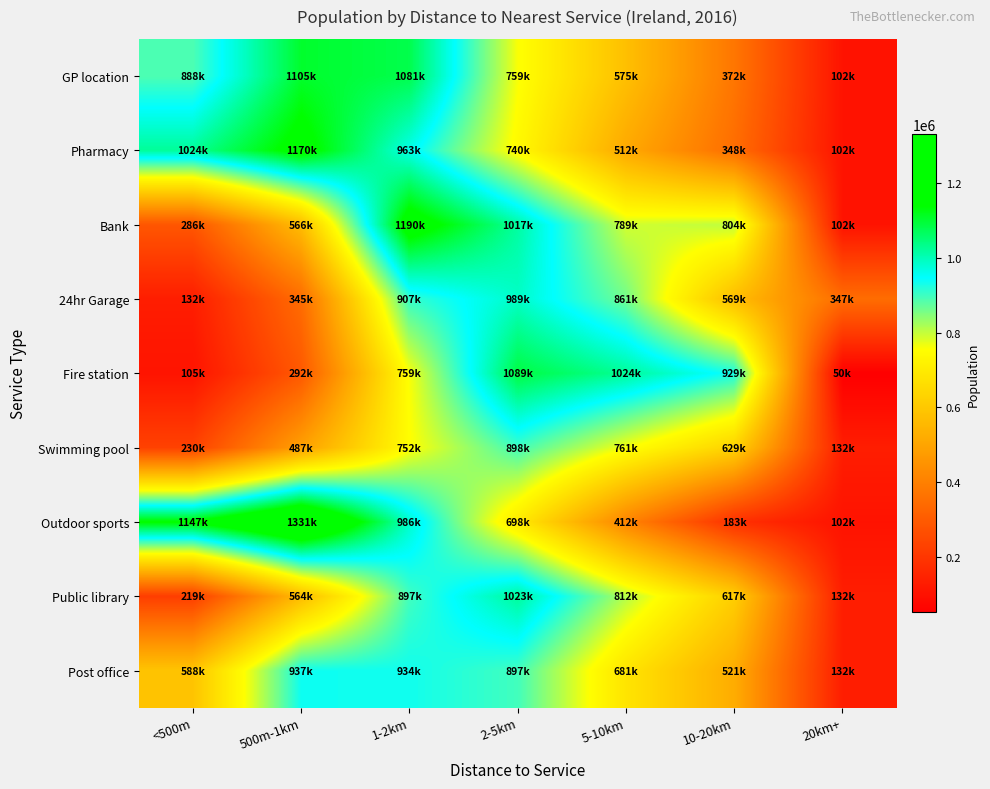

Reading left to right, what are all the values shown in this chart?

GP location: <500m=888958	500m-1km=1105264	1-2km=1081387	2-5km=759890	5-10km=575580	10-20km=372552	20km+=102624
Pharmacy: <500m=1024363	500m-1km=1170303	1-2km=963315	2-5km=740960	5-10km=512480	10-20km=348444	20km+=102624
Bank: <500m=286445	500m-1km=566954	1-2km=1190498	2-5km=1017820	5-10km=789432	10-20km=804492	20km+=102624
24hr Garage: <500m=132214	500m-1km=345101	1-2km=907515	2-5km=989320	5-10km=861230	10-20km=569498	20km+=347038
Fire station: <500m=105537	500m-1km=292552	1-2km=759820	2-5km=1089430	5-10km=1024580	10-20km=929405	20km+=50304
Swimming pool: <500m=230355	500m-1km=487375	1-2km=752340	2-5km=898450	5-10km=761230	10-20km=629540	20km+=132214
Outdoor sports: <500m=1147273	500m-1km=1331890	1-2km=986540	2-5km=698230	5-10km=412340	10-20km=183340	20km+=102624
Public library: <500m=219755	500m-1km=564787	1-2km=897430	2-5km=1023560	5-10km=812340	10-20km=617230	20km+=132214
Post office: <500m=588088	500m-1km=937510	1-2km=934210	2-5km=897530	5-10km=681230	10-20km=521340	20km+=132214